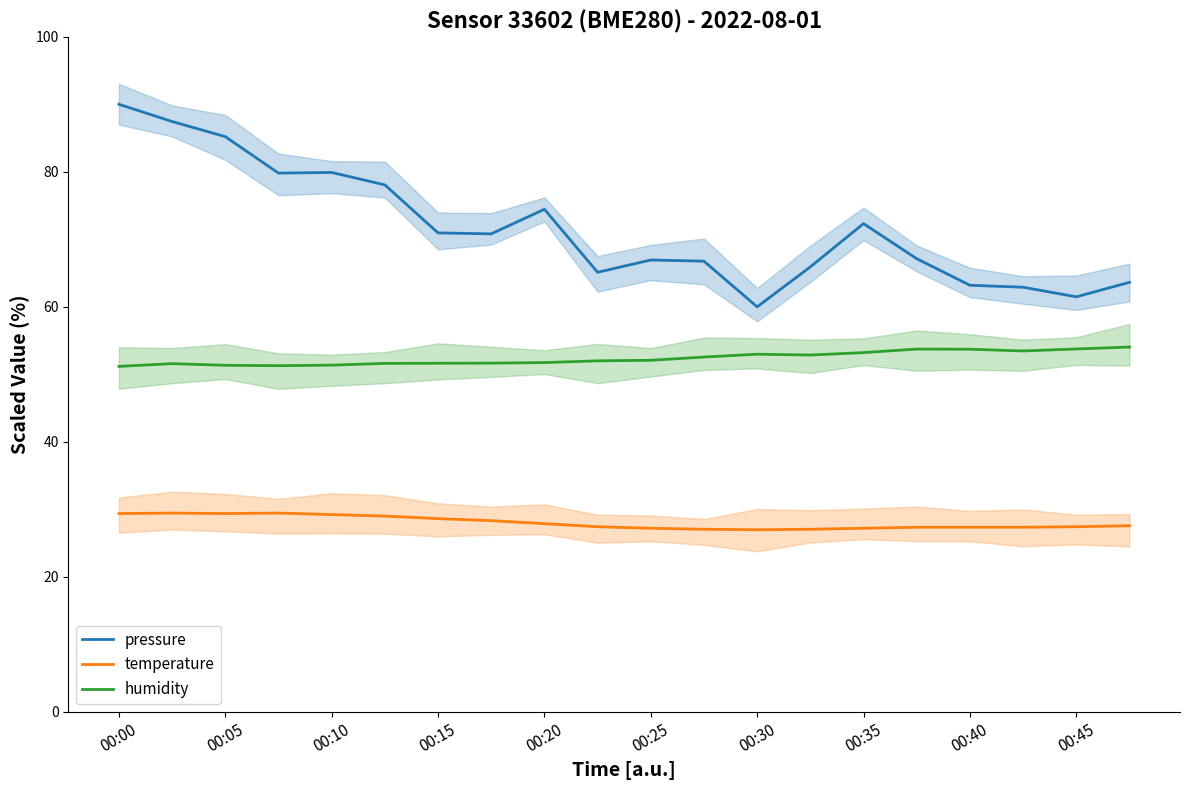

Is it true that temperature equals 13.1 at 00:25?

False